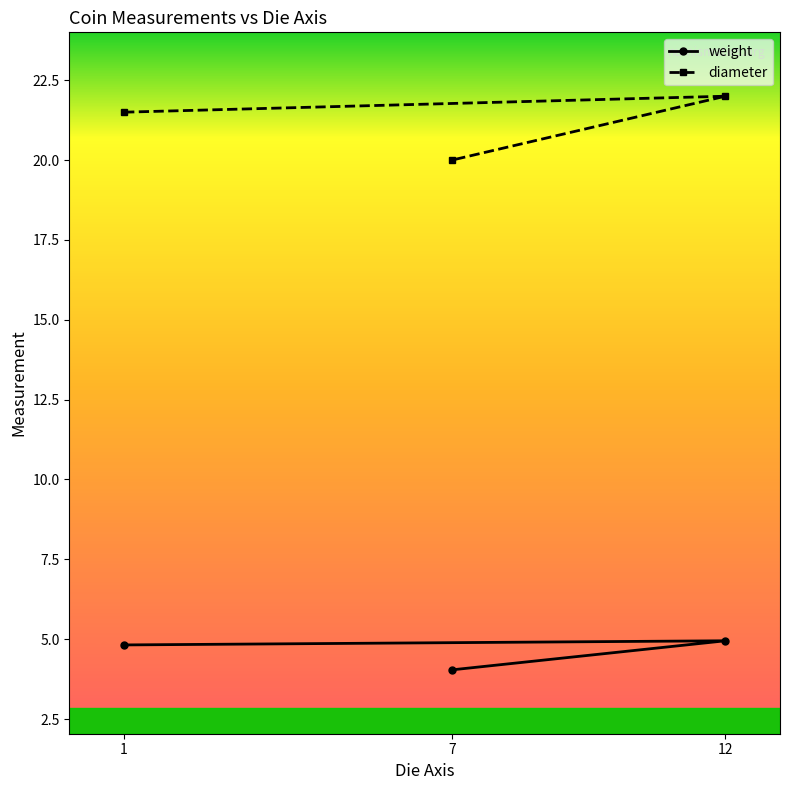

What is the average value of the weight series?

4.6